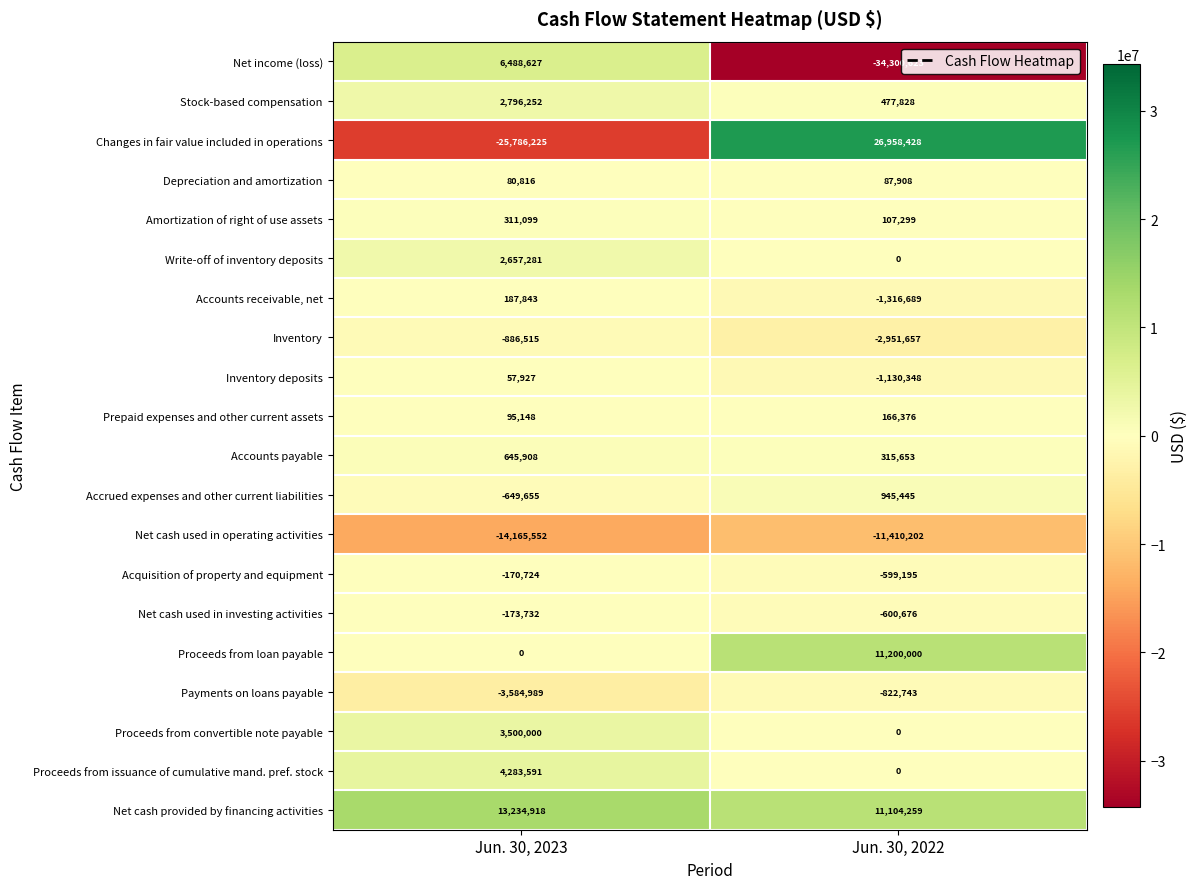

Which series has the largest total across all categories?

Net cash provided by financing activities